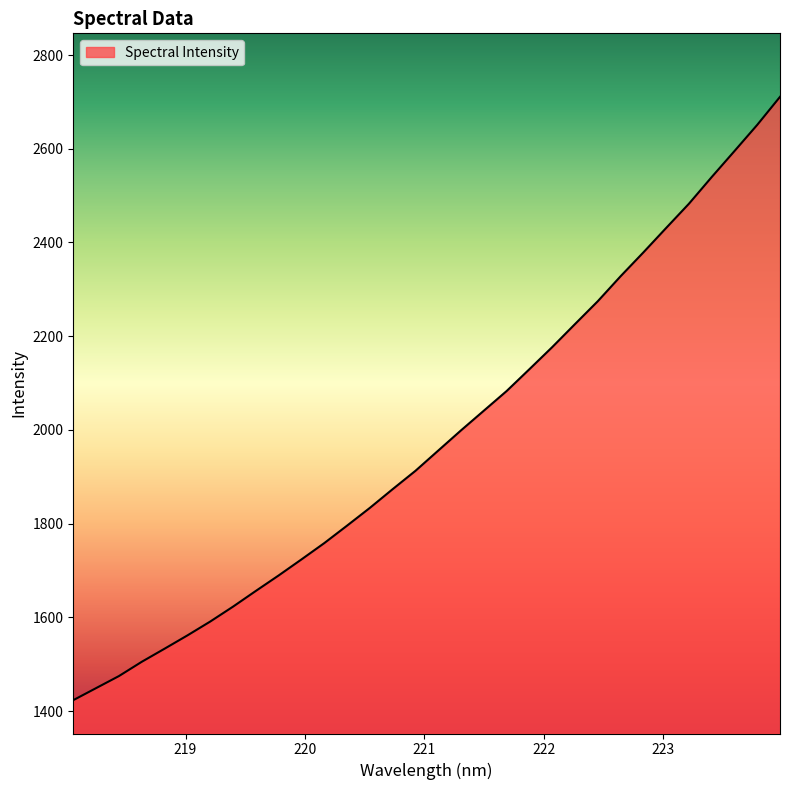

What is the difference between the maximum and minimum values?

1287.6